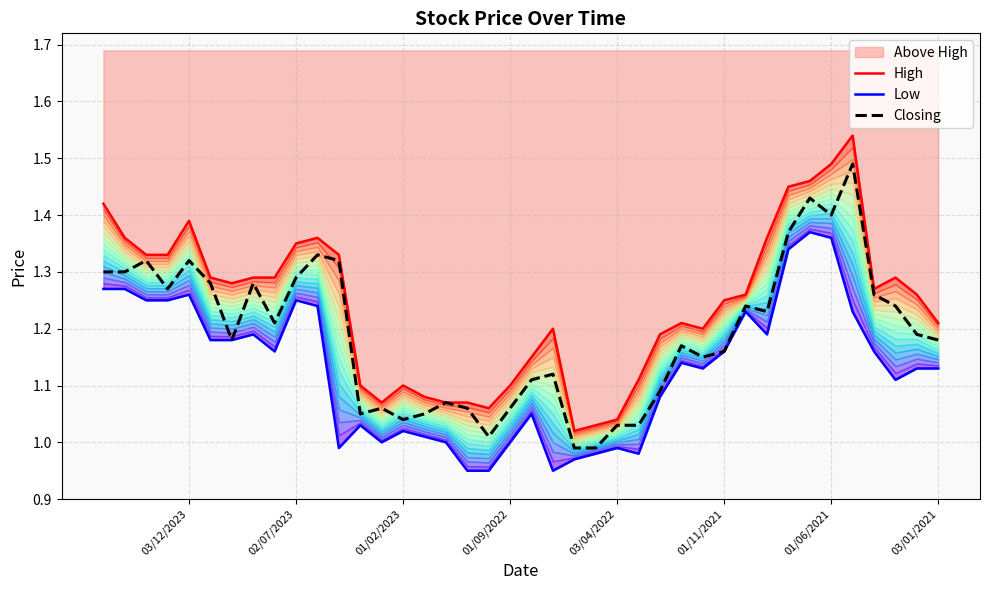

Does the chart display data point markers on the line(s)?

No